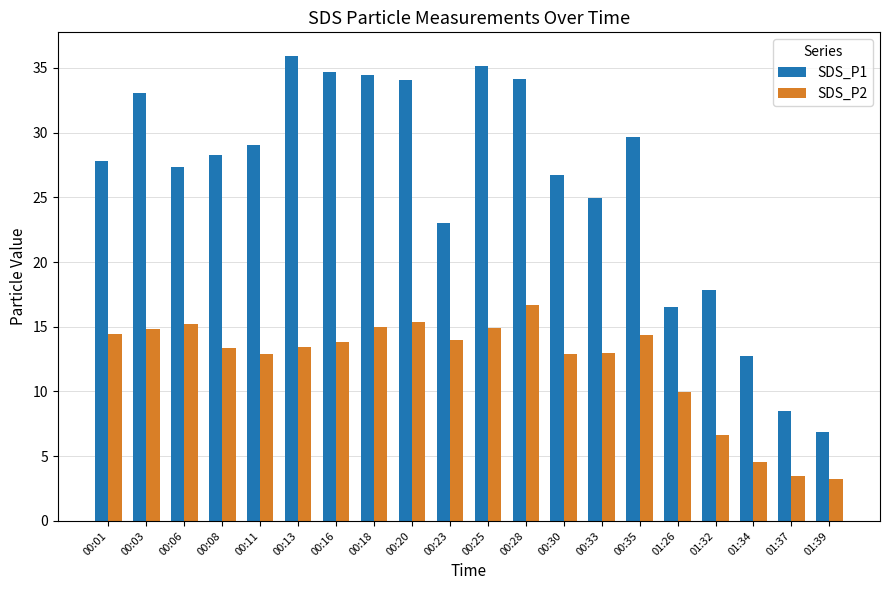

What is the sum of all SDS_P1 values?

520.9